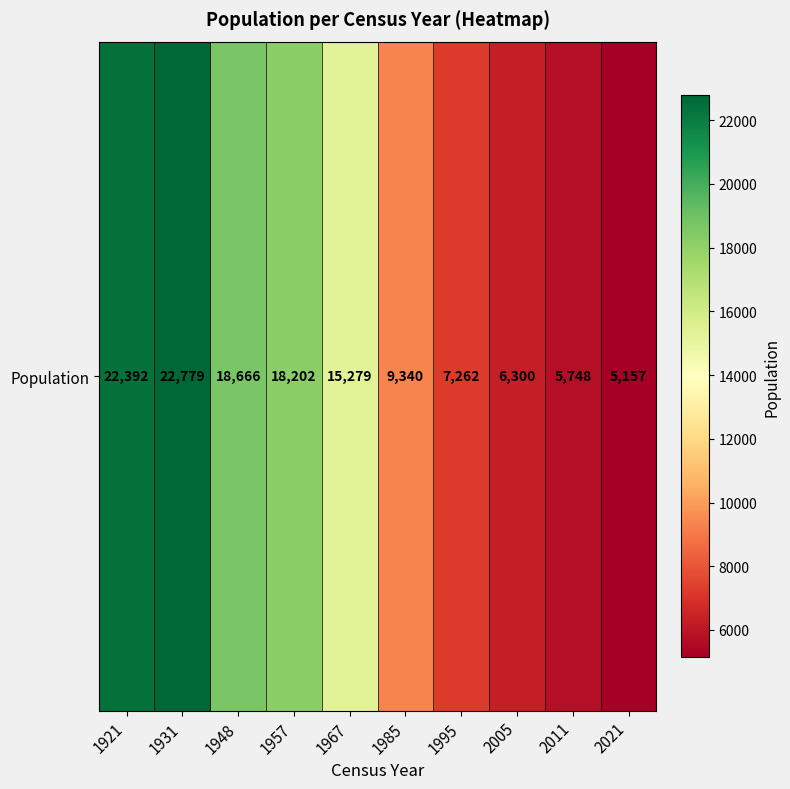

Is it true that the value at 1967 is 15279?

True